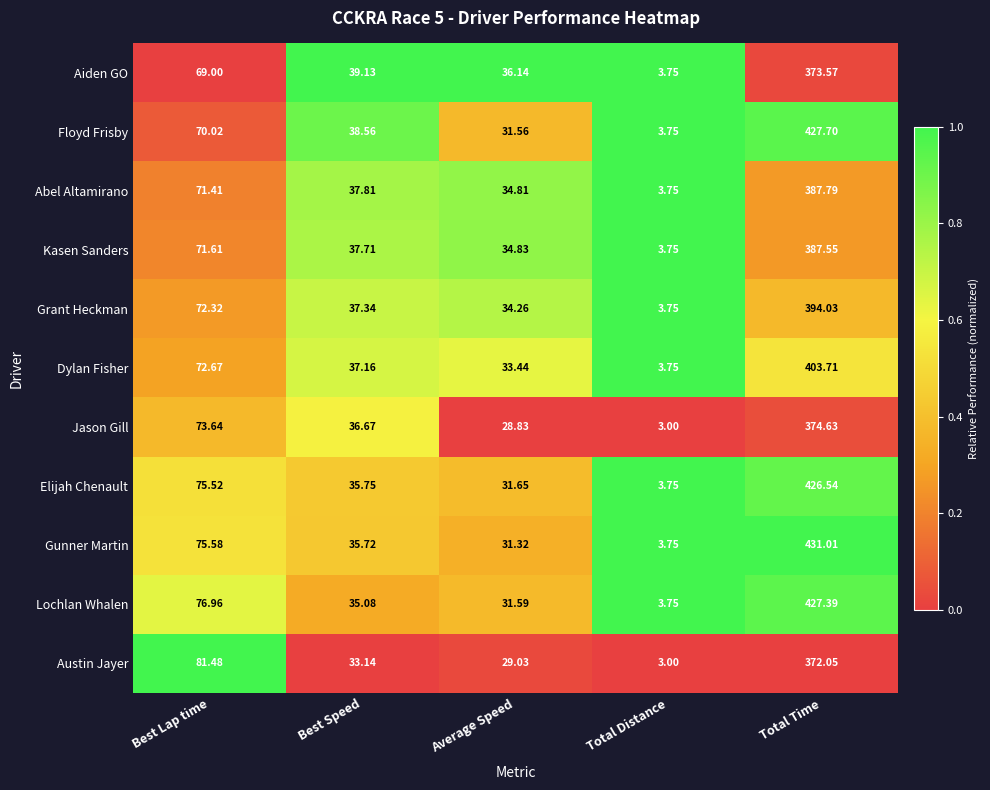

Rank the series at Best Speed from highest to lowest value.

Aiden GO, Floyd Frisby, Abel Altamirano, Kasen Sanders, Grant Heckman, Dylan Fisher, Jason Gill, Elijah Chenault, Gunner Martin, Lochlan Whalen, Austin Jayer